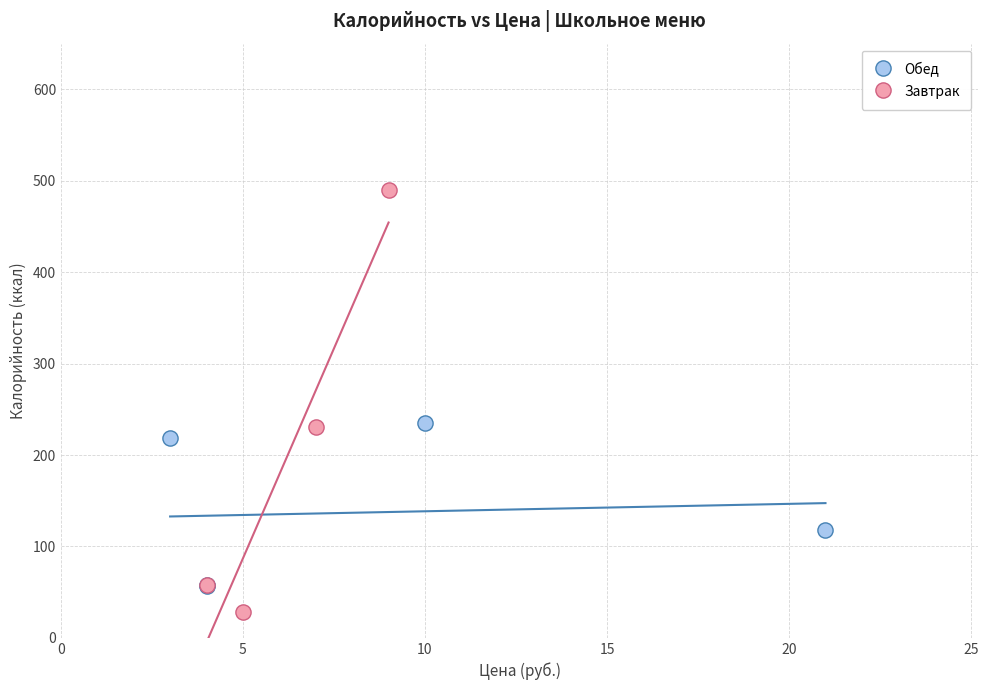

Which series reaches the maximum Y coordinate?

Завтрак